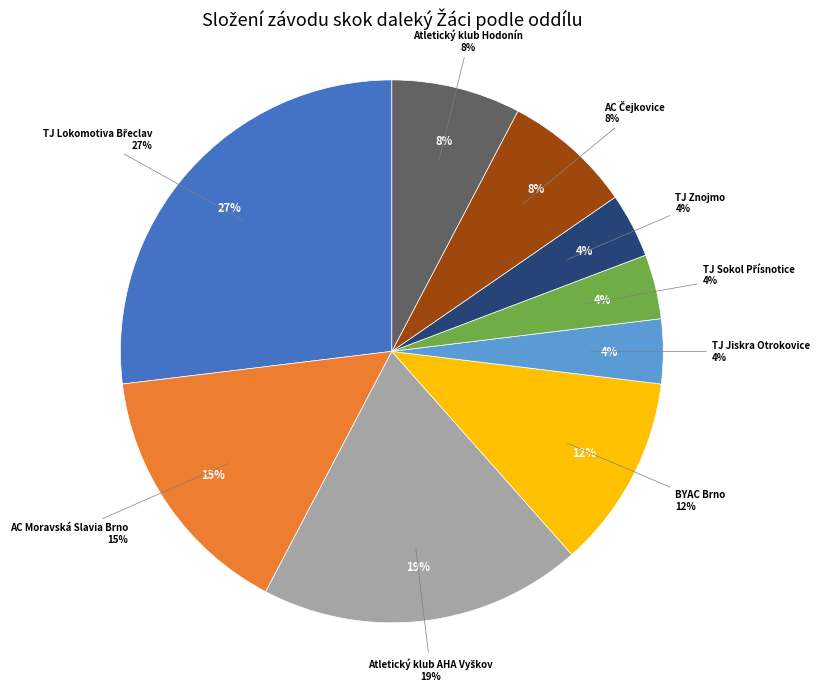

Count the number of slices in the pie.

9